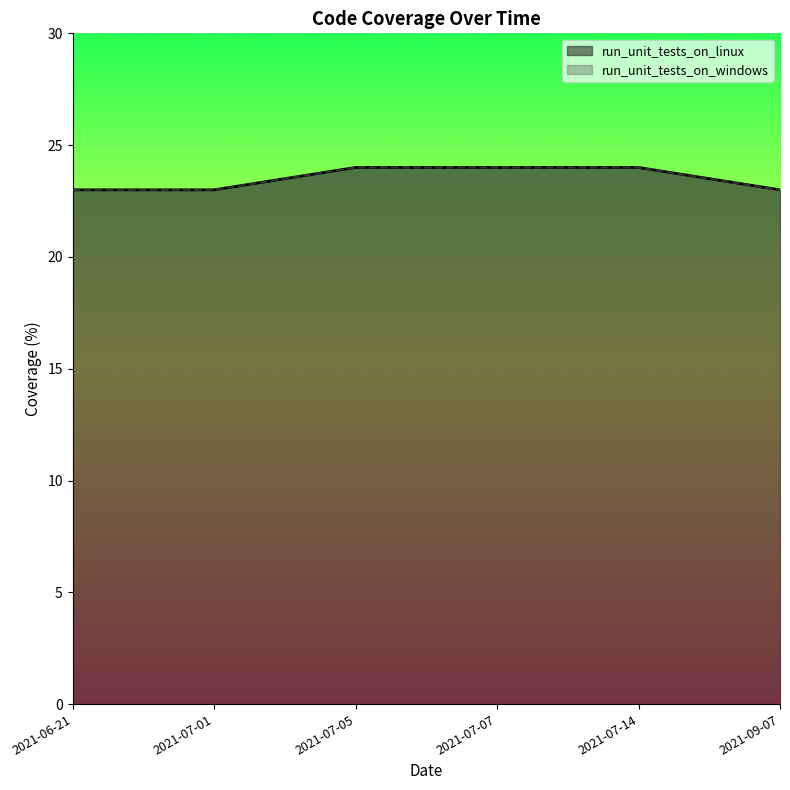

True or false: run_unit_tests_on_linux and run_unit_tests_on_windows cross at least once.

False